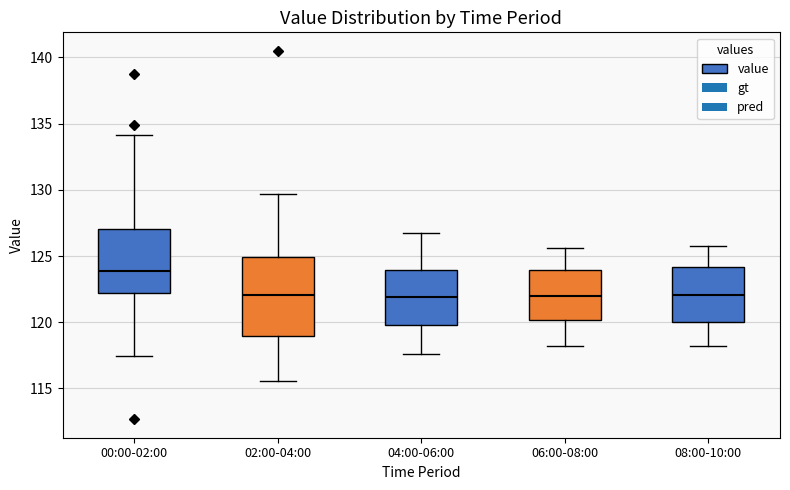

Comparing the boxes themselves (not the whiskers), which one is the tallest?

02:00-04:00